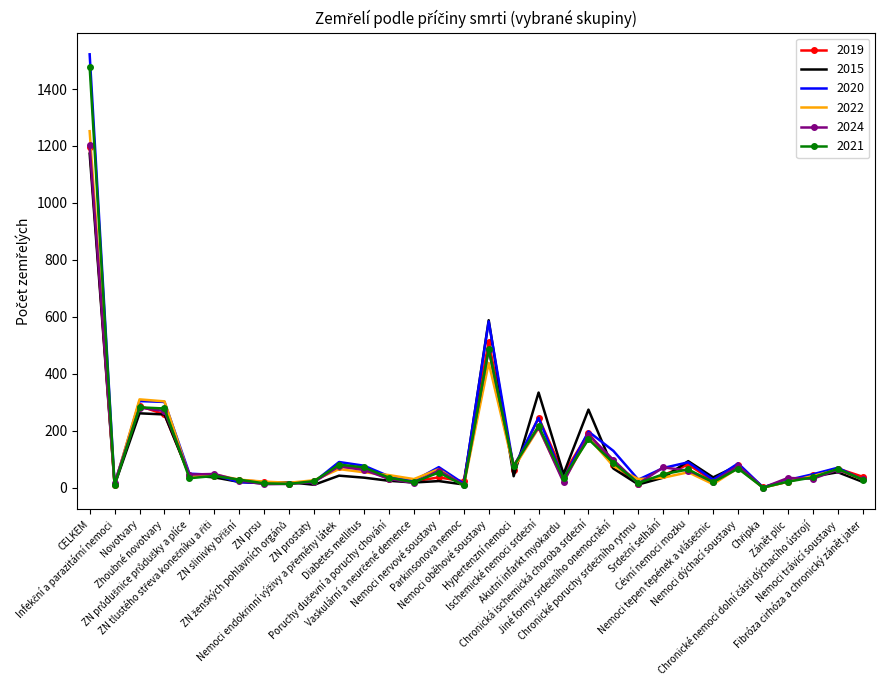

What is the maximum value shown in the chart?

1522